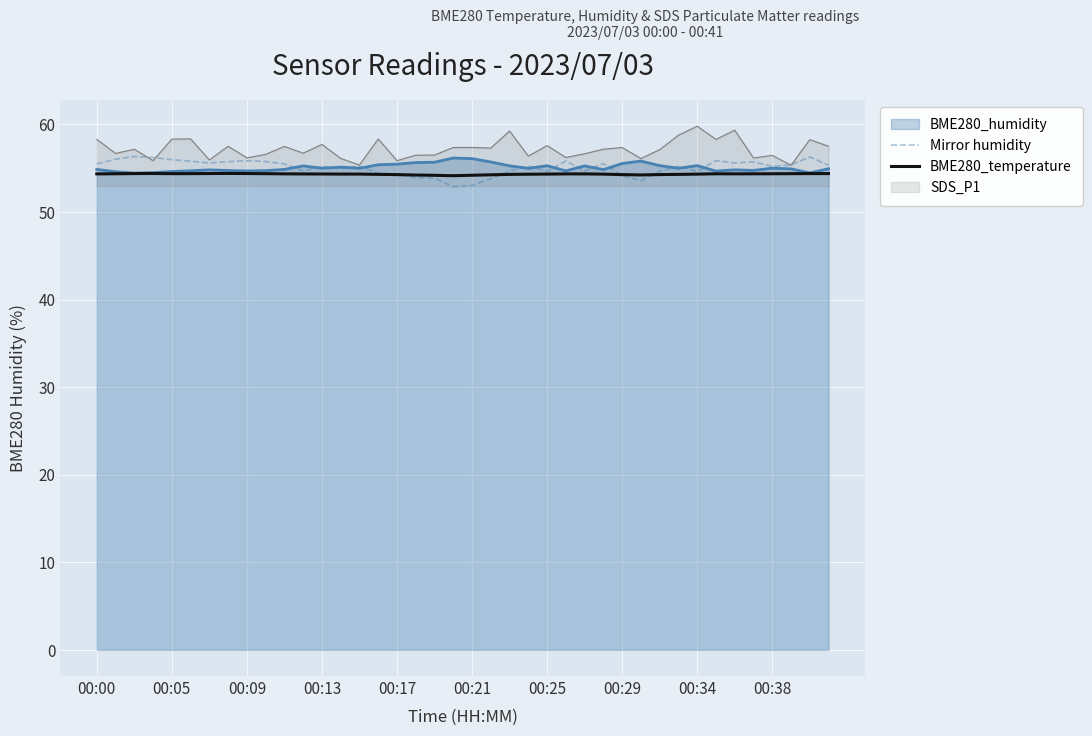

What position from the left is 33?

34